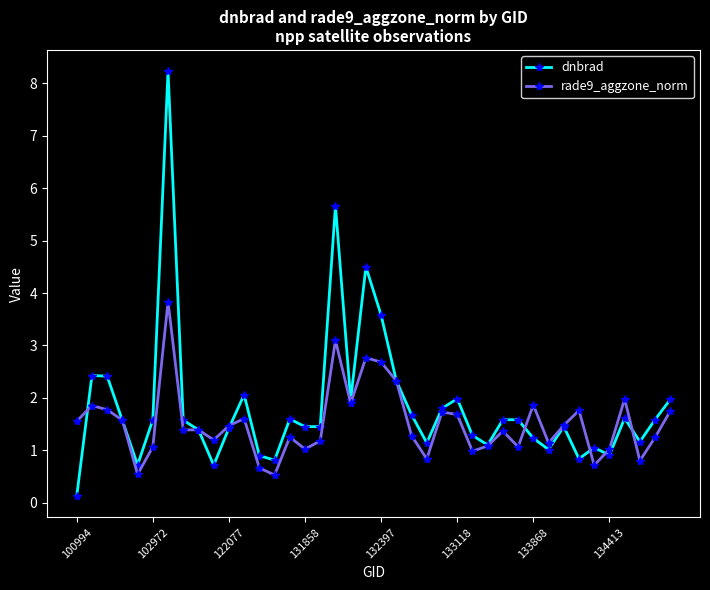

What is the greatest value displayed?

8.2